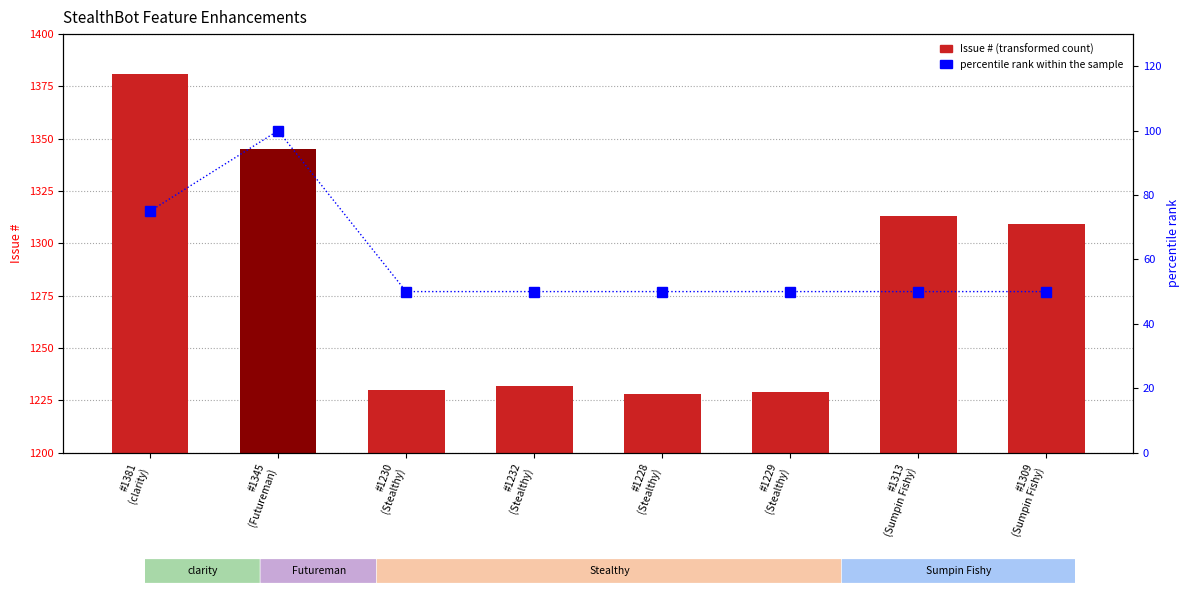

What is the label of the 7th bar from the right?

#1345
(Futureman)